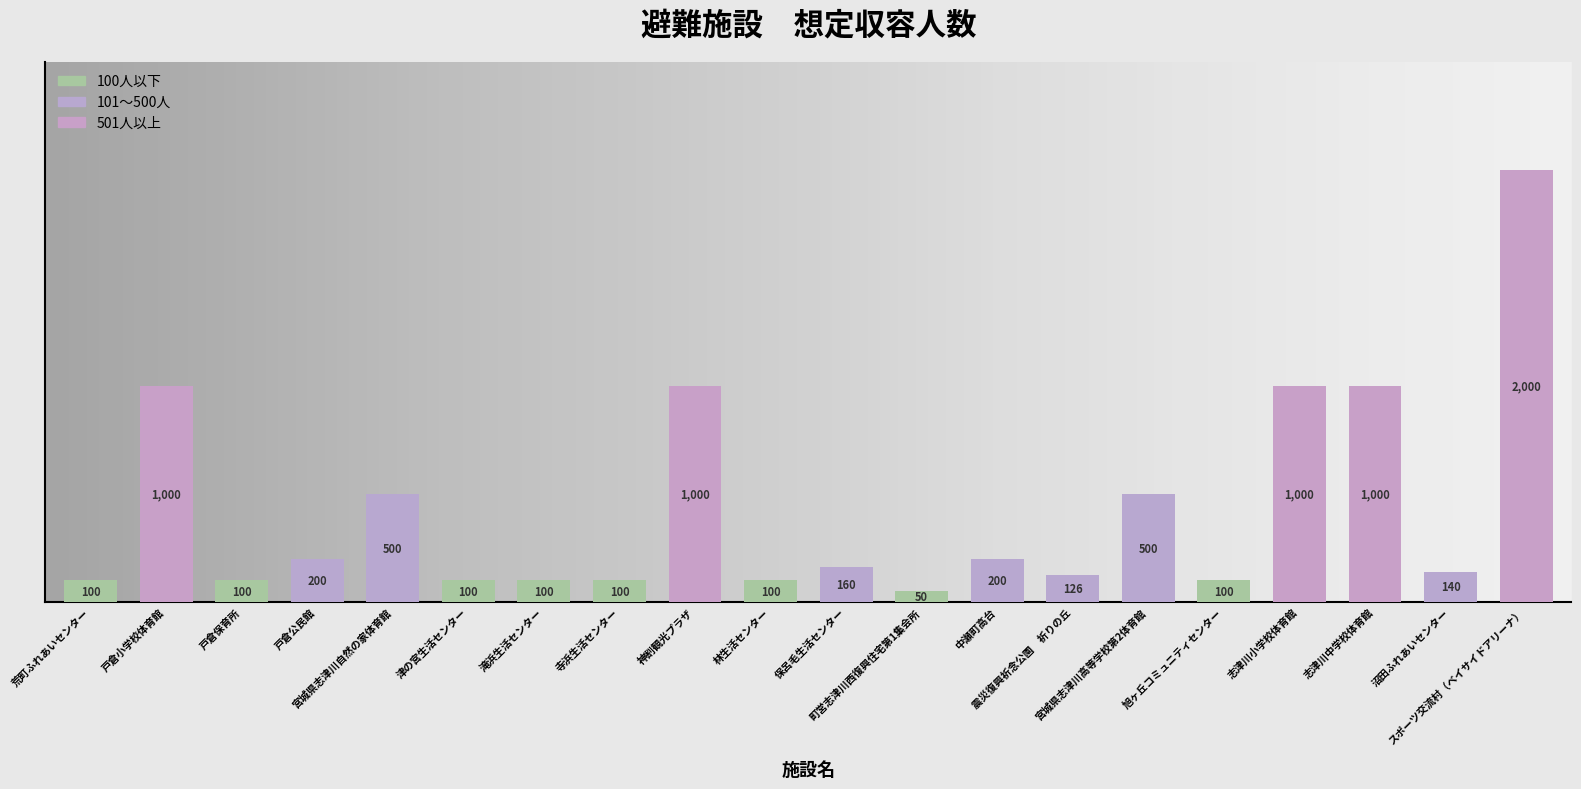

Reading left to right, extract all data points from this chart.

荒町ふれあいセンター=100	戸倉小学校体育館=1000	戸倉保育所=100	戸倉公民館=200	宮城県志津川自然の家体育館=500	津の宮生活センター=100	滝浜生活センター=100	寺浜生活センター=100	神割観光プラザ=1000	林生活センター=100	保呂毛生活センター=160	町営志津川西復興住宅第1集会所=50	中瀬町高台=200	震災復興祈念公園　祈りの丘=126	宮城県志津川高等学校第2体育館=500	旭ヶ丘コミュニティセンター=100	志津川小学校体育館=1000	志津川中学校体育館=1000	沼田ふれあいセンター=140	スポーツ交流村（ベイサイドアリーナ）=2000